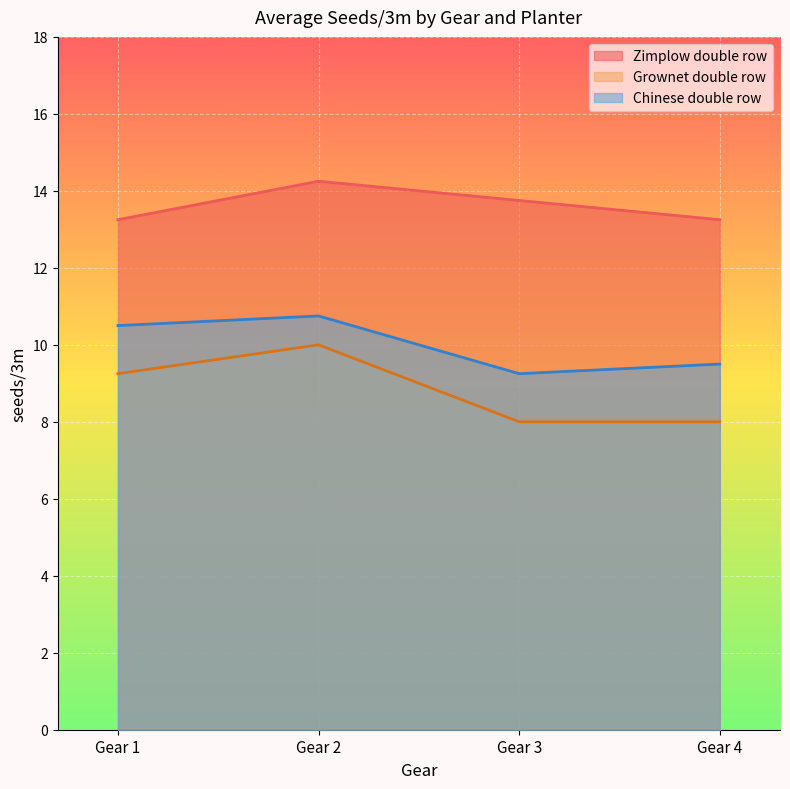

Rank the series by their average value, from lowest to highest.

Grownet double row, Chinese double row, Zimplow double row